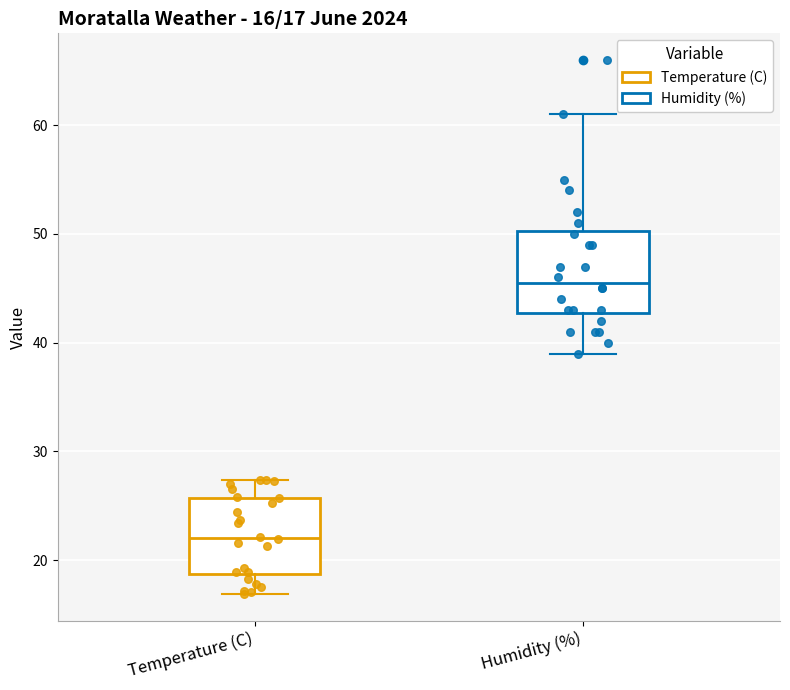

Which box's median line is the lowest?

Temperature (C)